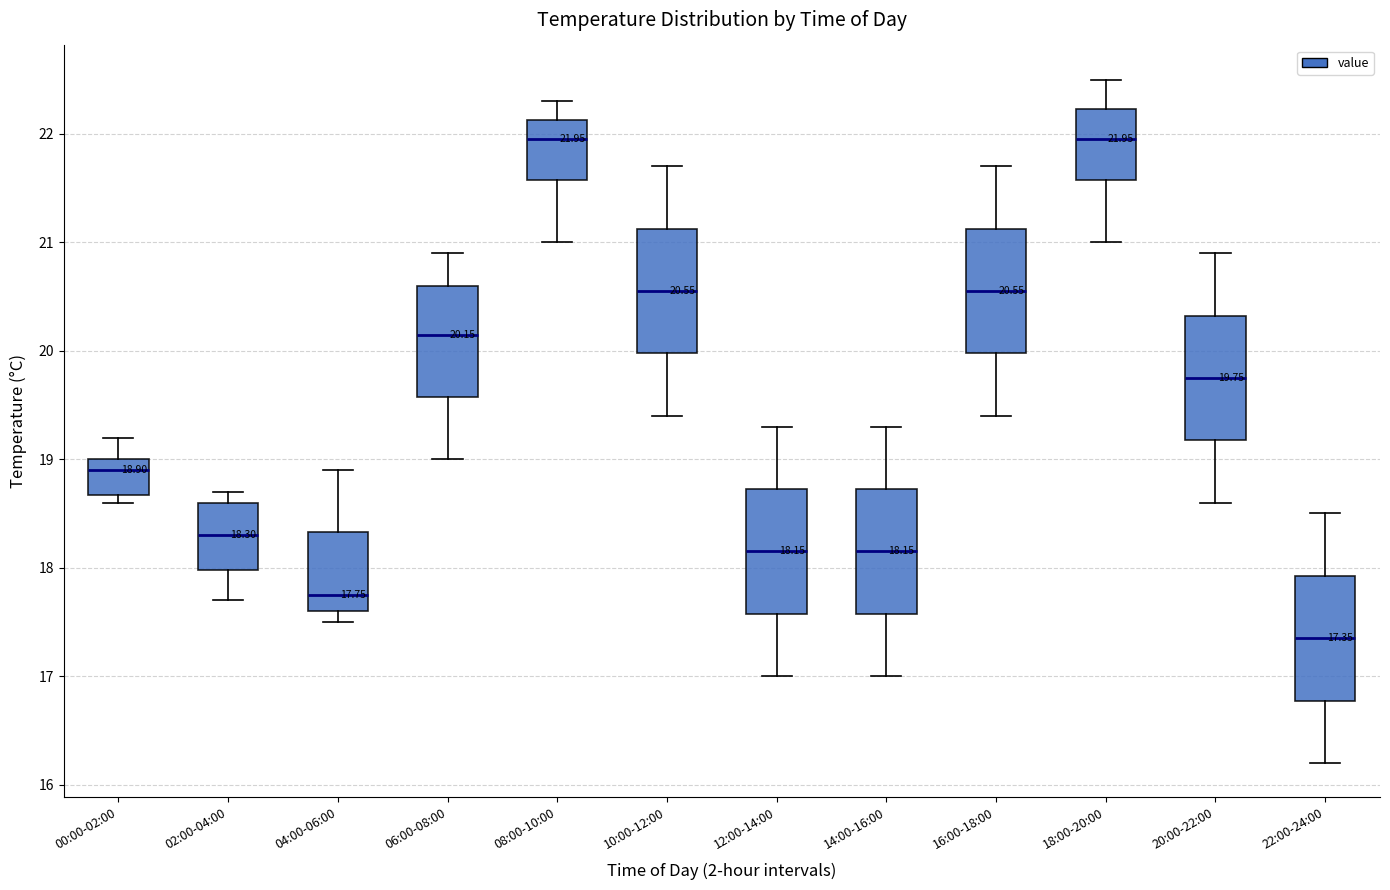

Which box's median line is the lowest?

22:00-24:00